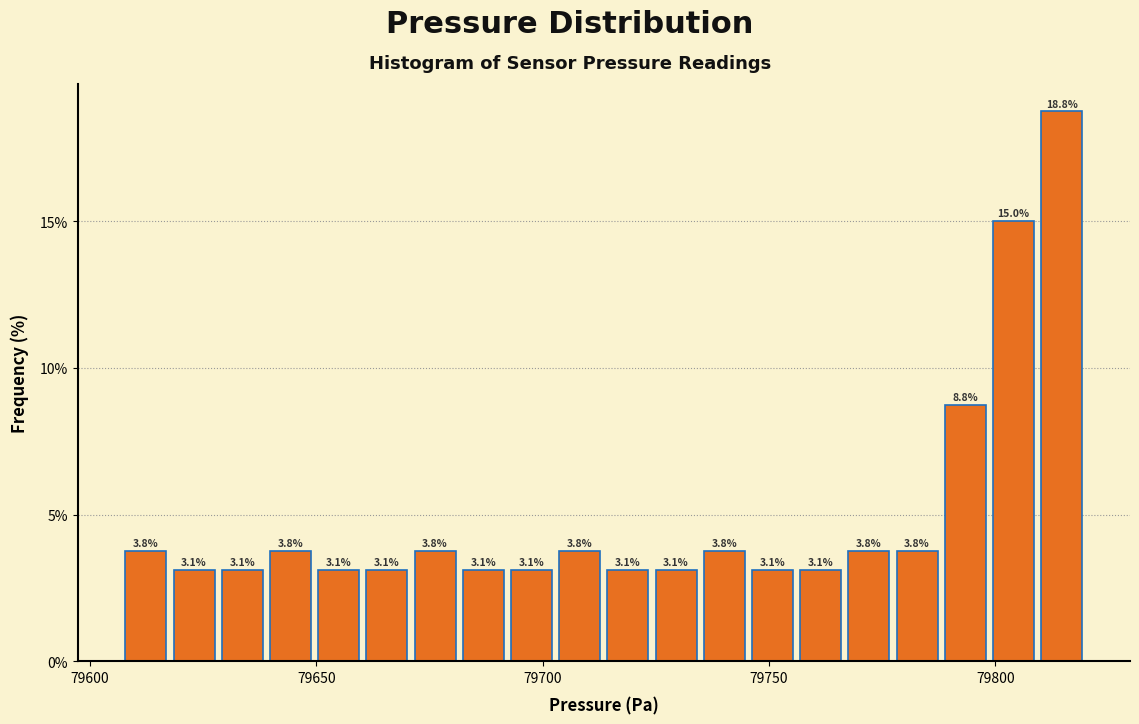

Read against the x-axis, roughly where is the centre of the tallest bar?

79815